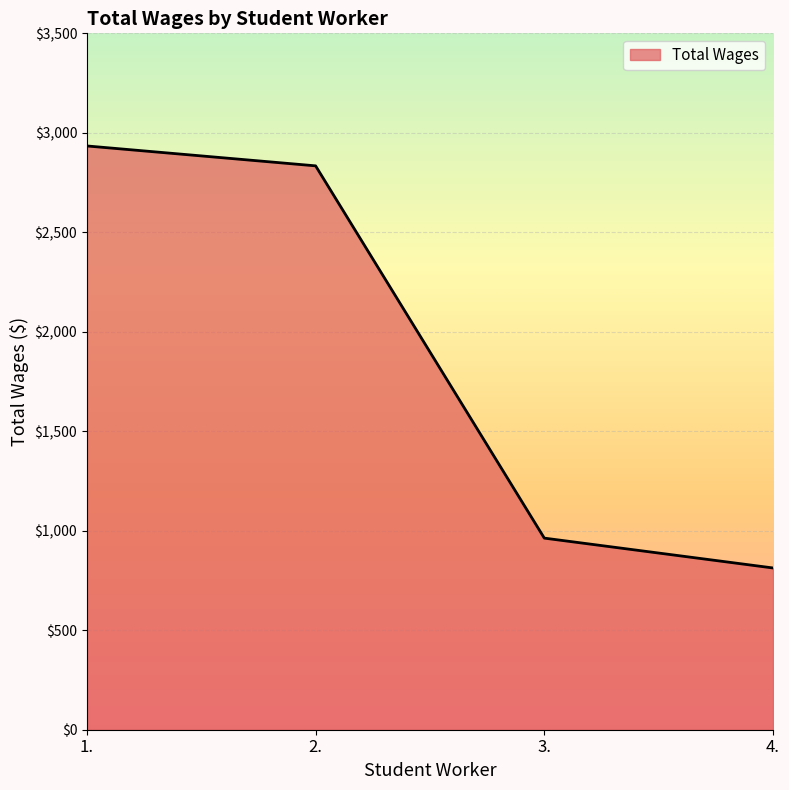

What is the minimum value shown in the chart?

813